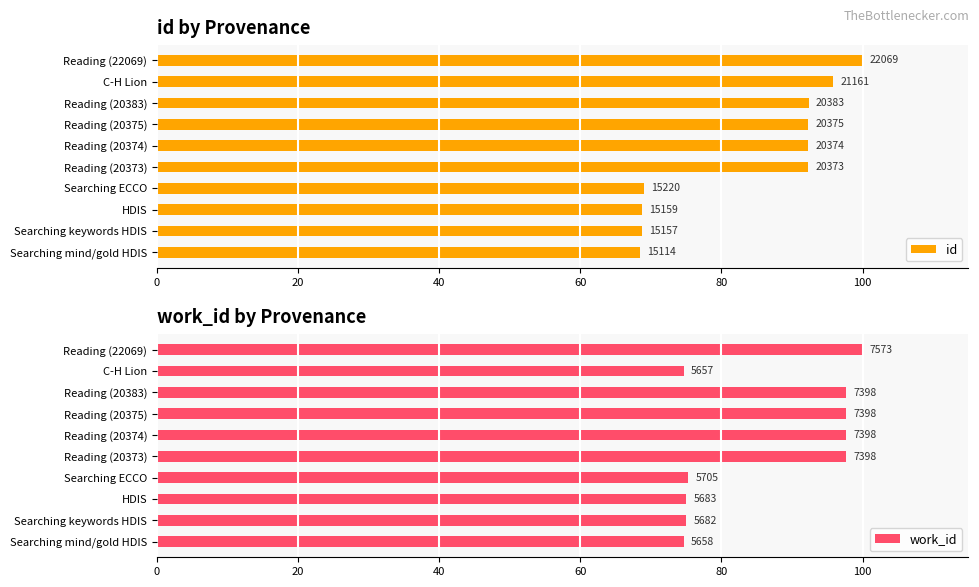

The work_id series shows 22.0 at Searching mind/gold HDIS. True or false?

False